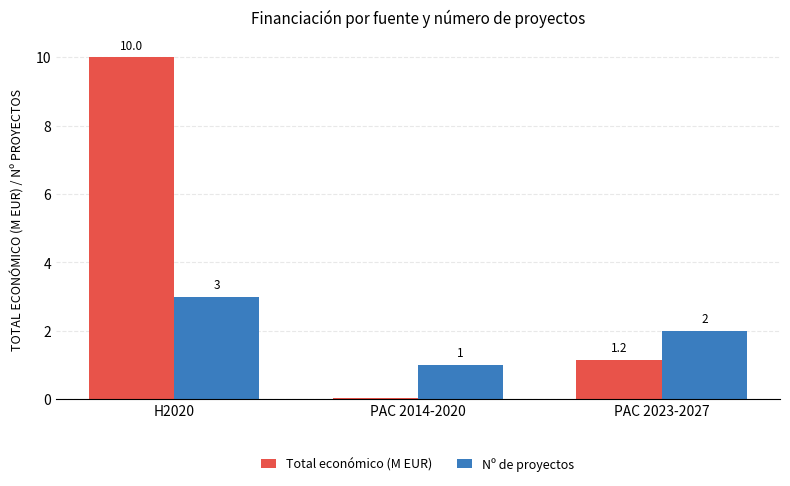

The Total económico (M EUR) series shows 0.4 at PAC 2023-2027. True or false?

False